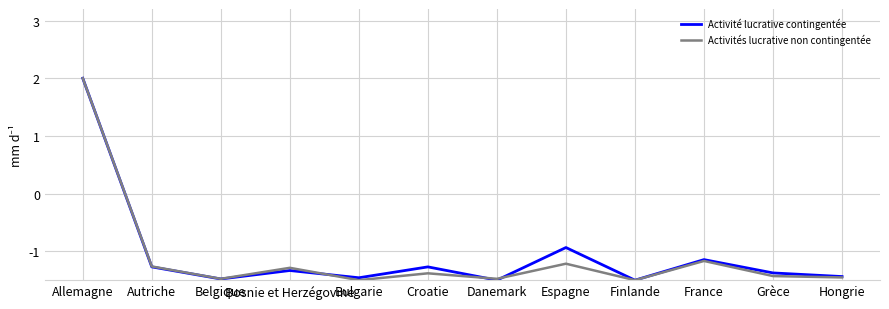

Where is Activité lucrative contingentée nearest to the value 0?

Espagne